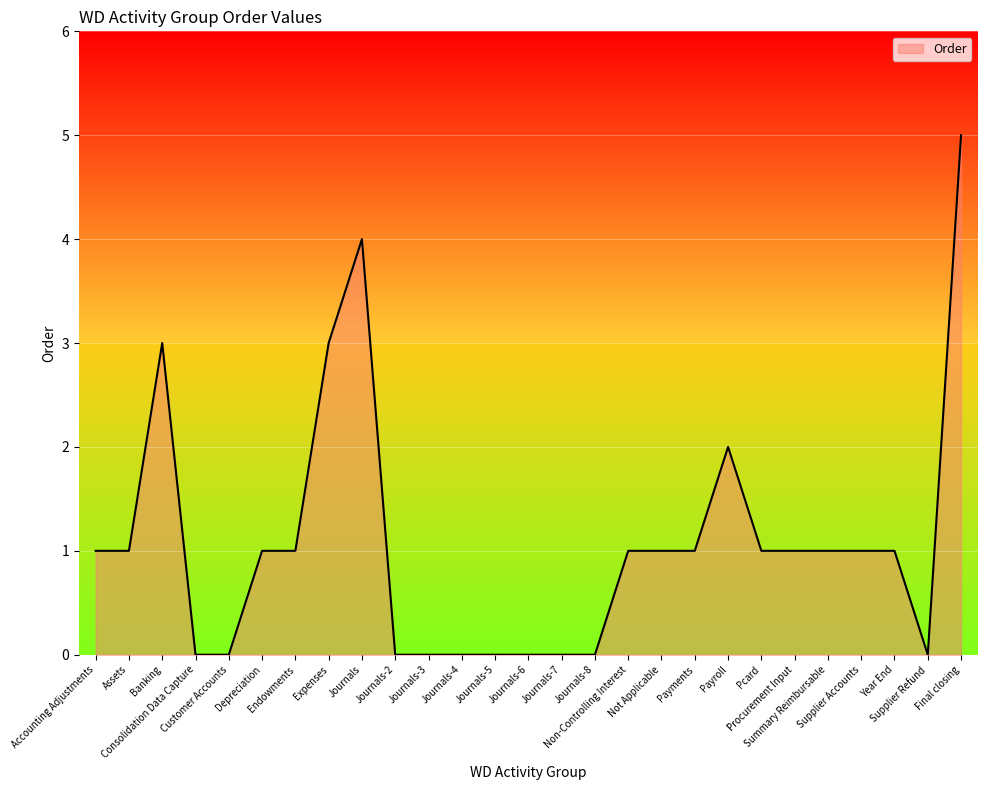

What is the greatest value displayed?

5